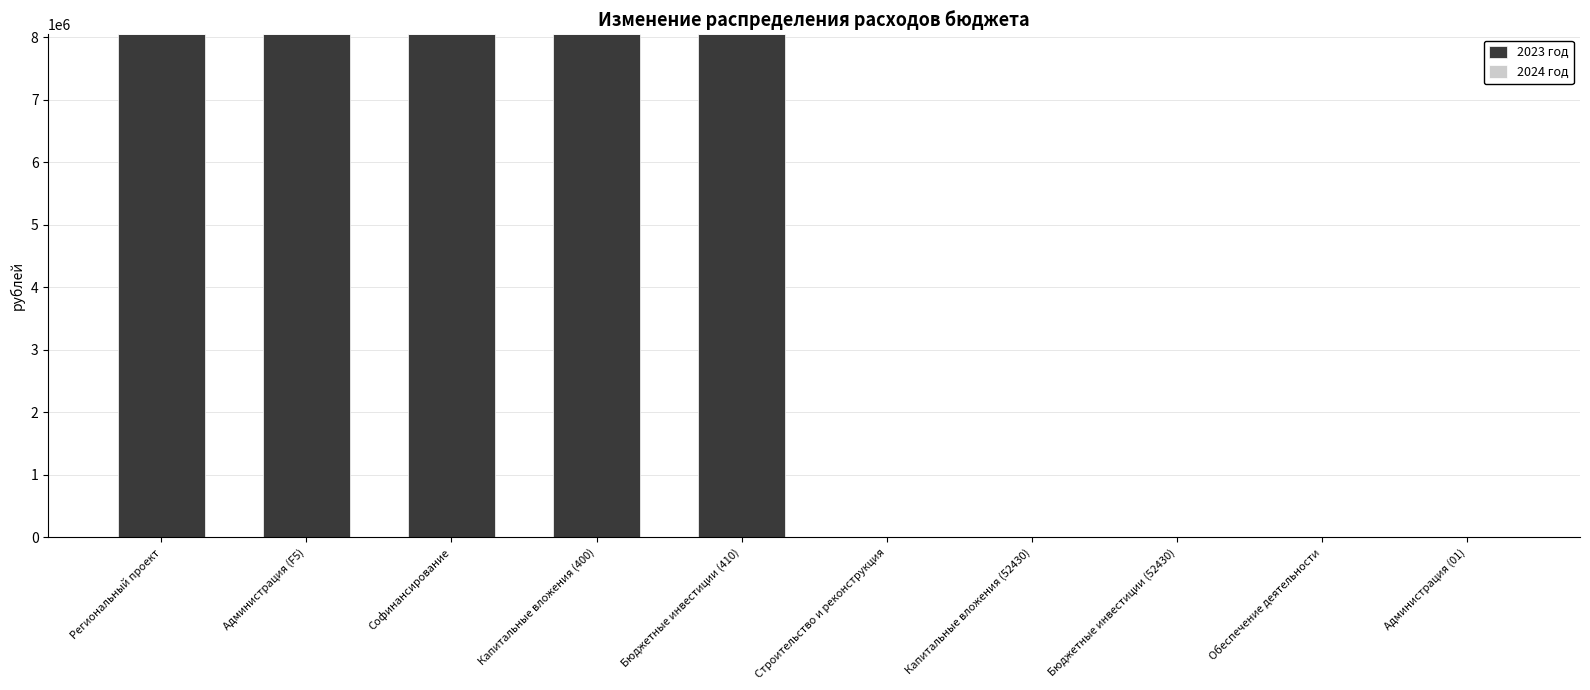

The value at Капитальные вложения (400) is 8049490. True or false?

True